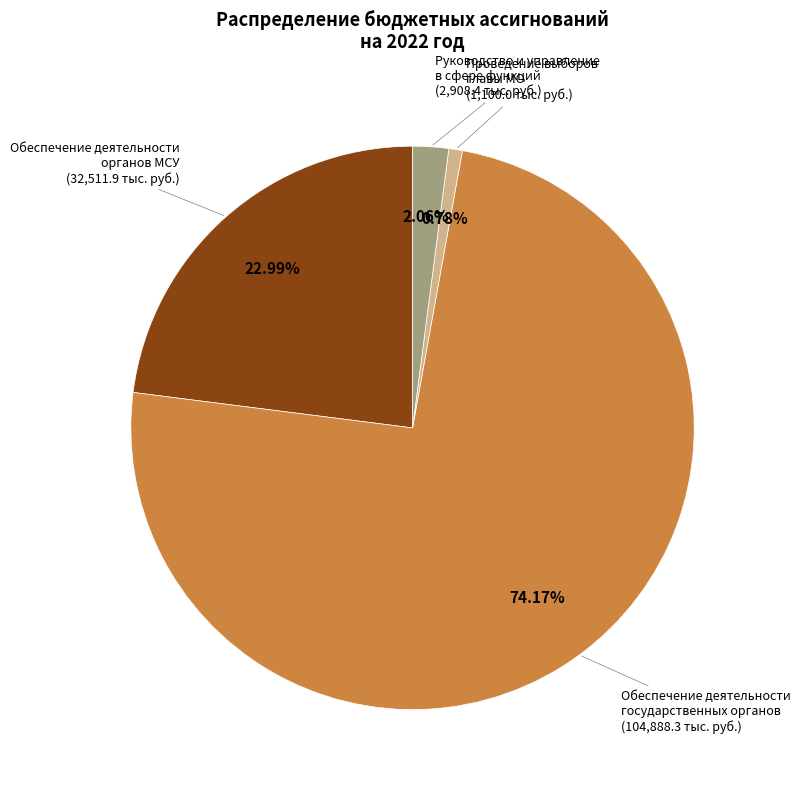

Is there a majority slice in this chart?

Yes